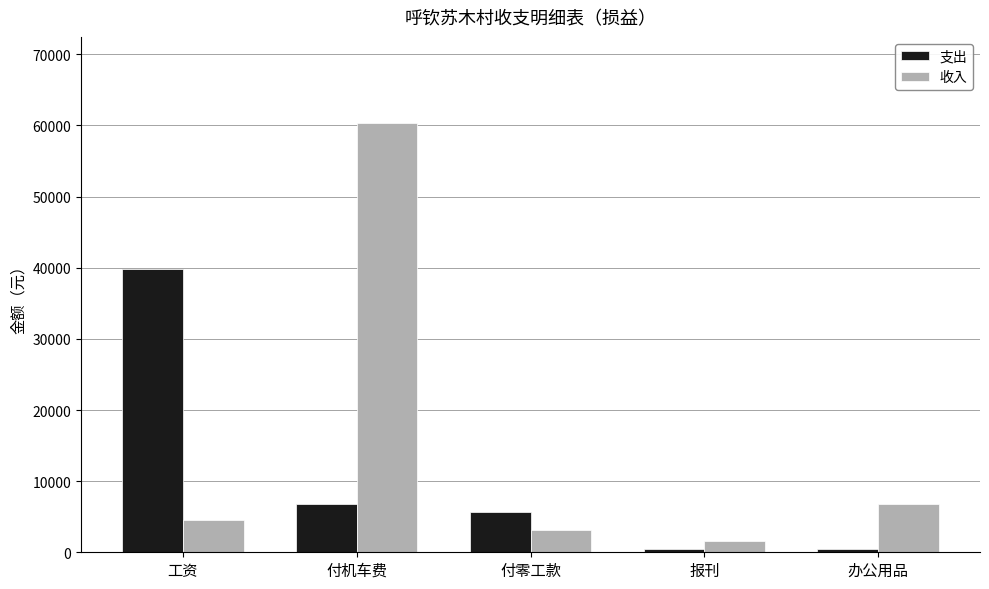

What is the label of the 5th bar from the left?

办公用品